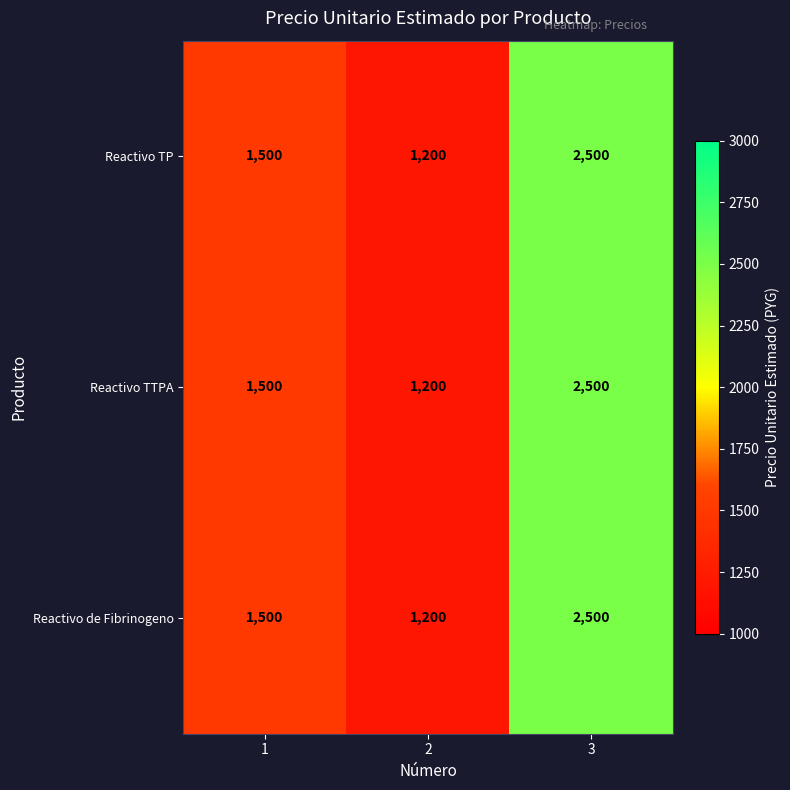

List the labels in order of Reactivo TTPA value, largest first.

3, 1, 2